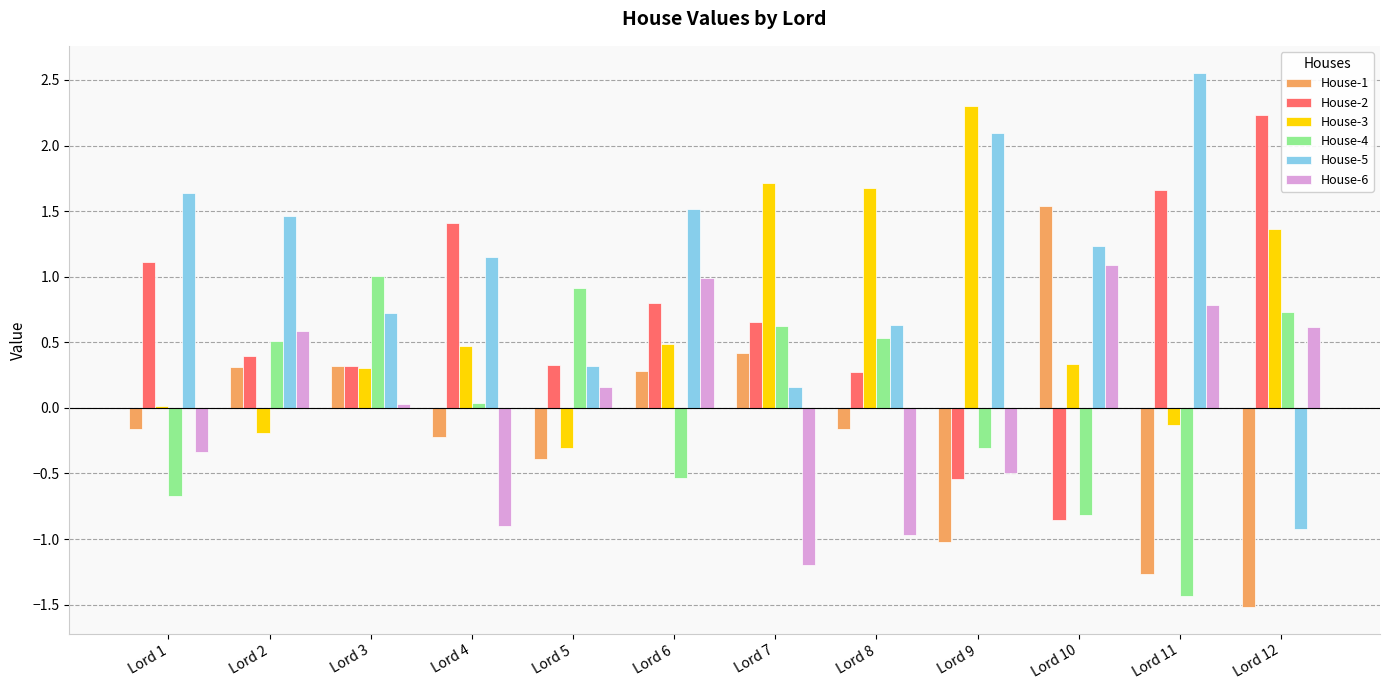

Read the House-6 value at Lord 6.

1.0